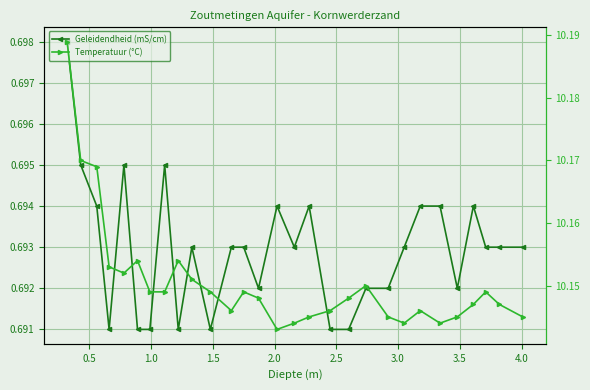

True or false: Temperatuur (°C) and Geleidendheid (mS/cm) intersect in this chart.

False